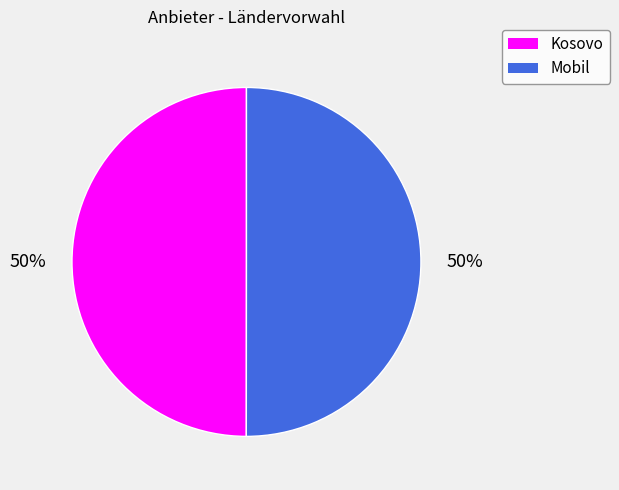

Is it true that Kosovo is 56% of the pie?

False